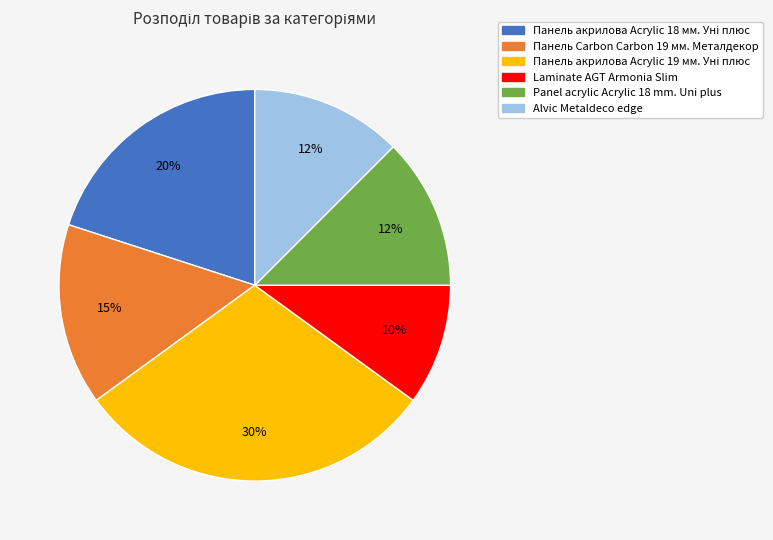

Which category has the smallest portion of the pie?

Laminate AGT Armonia Slim